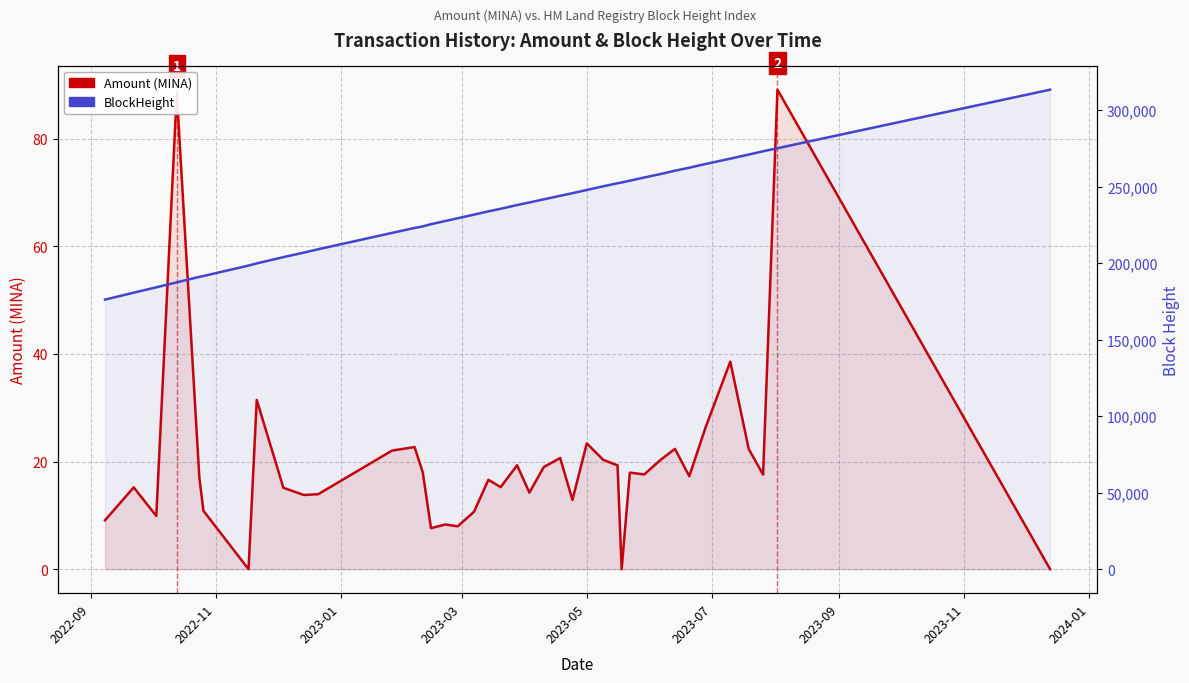

The value of Amount (MINA) at 2023-11 is 50.4. True or false?

False